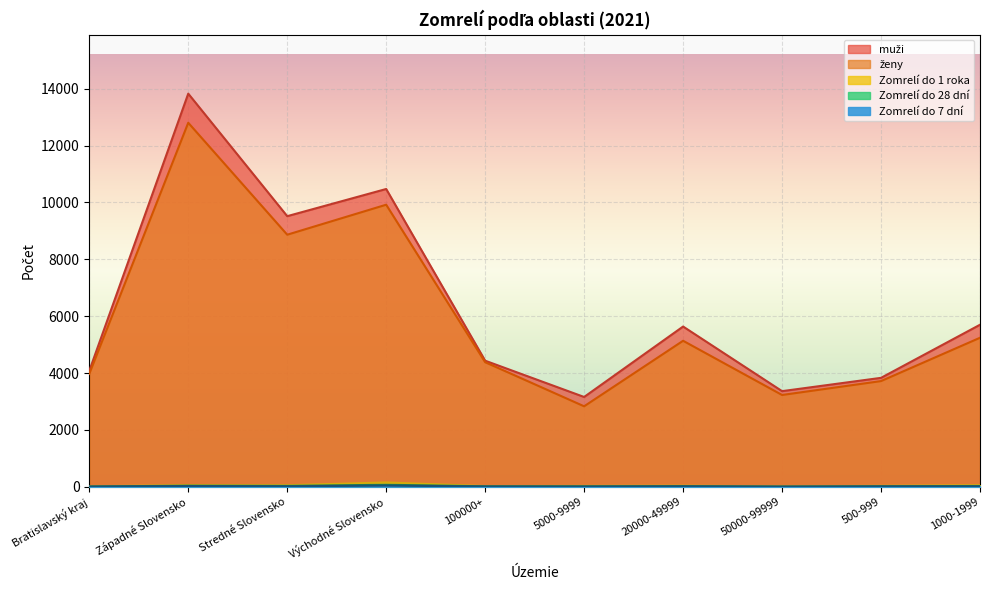

Rank the series by their maximum value, from highest to lowest.

muži, ženy, Zomrelí do 1 roka, Zomrelí do 28 dní, Zomrelí do 7 dní